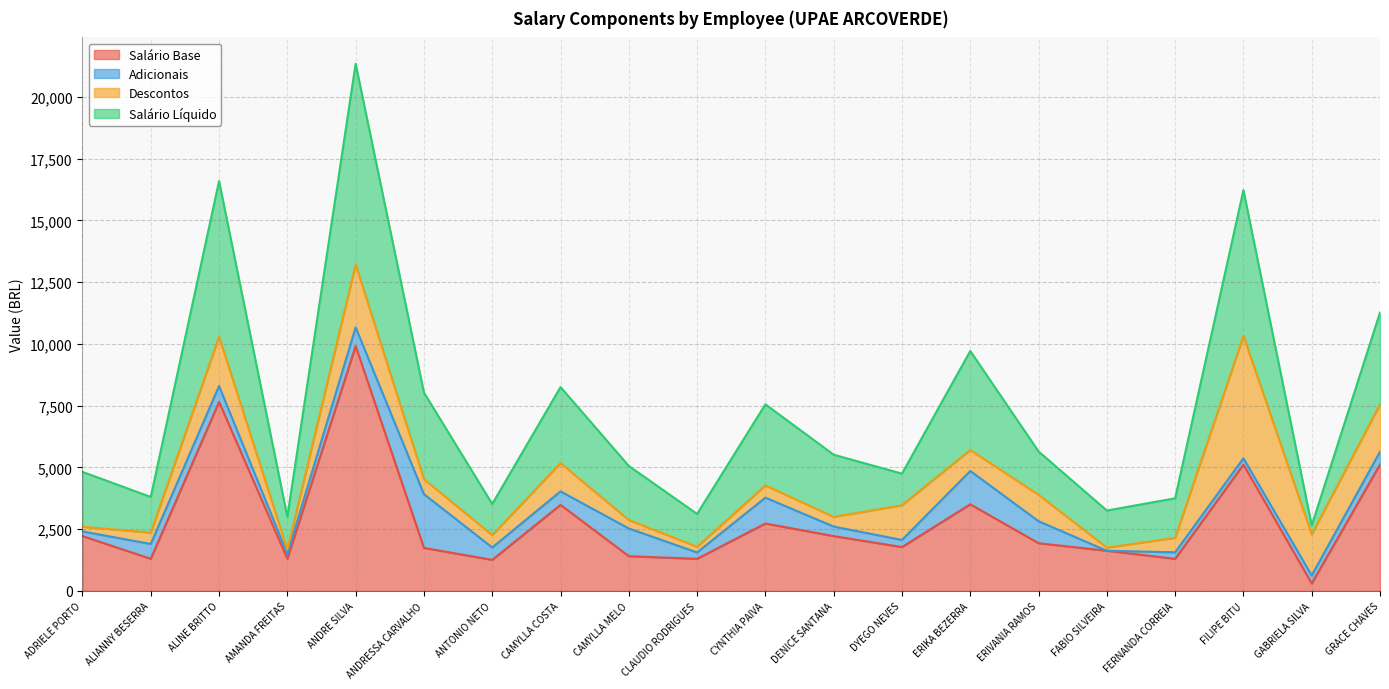

At which category is the sum across all series the highest?

ANDRE SILVA